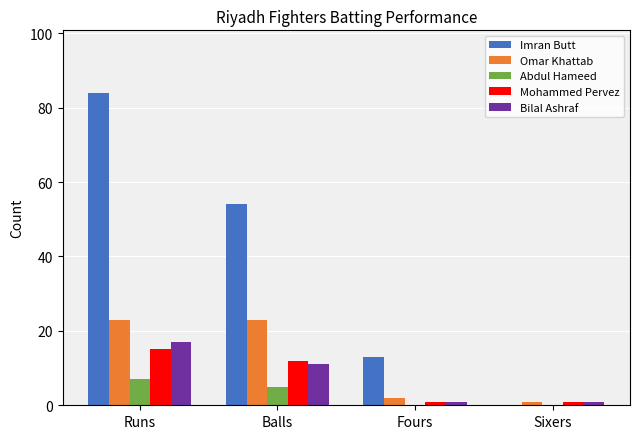

Between Runs and Balls, which series saw the biggest shift?

Imran Butt